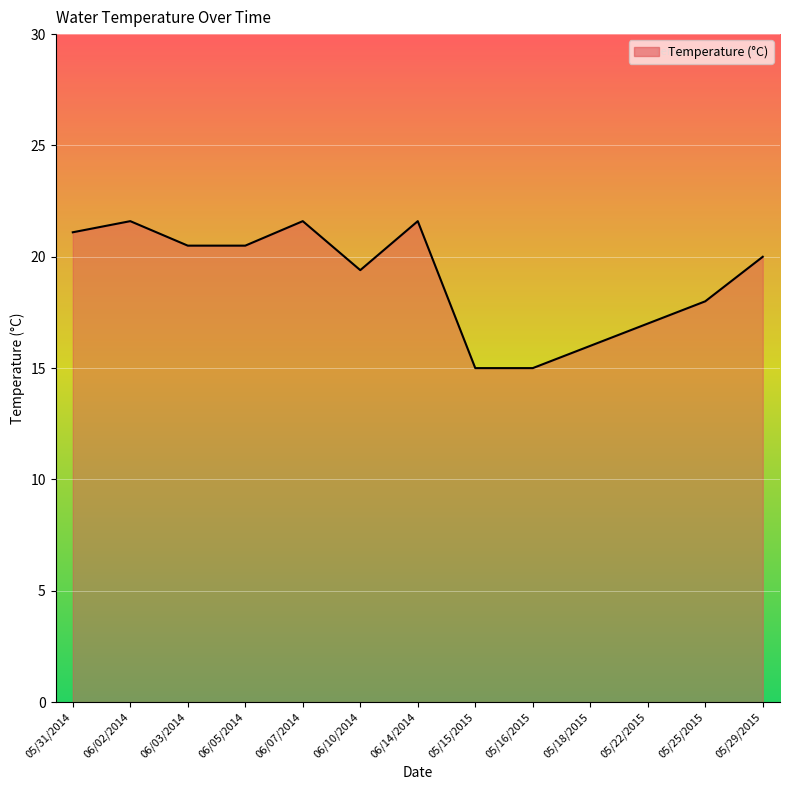

What position from the left is 05/22/2015?

11